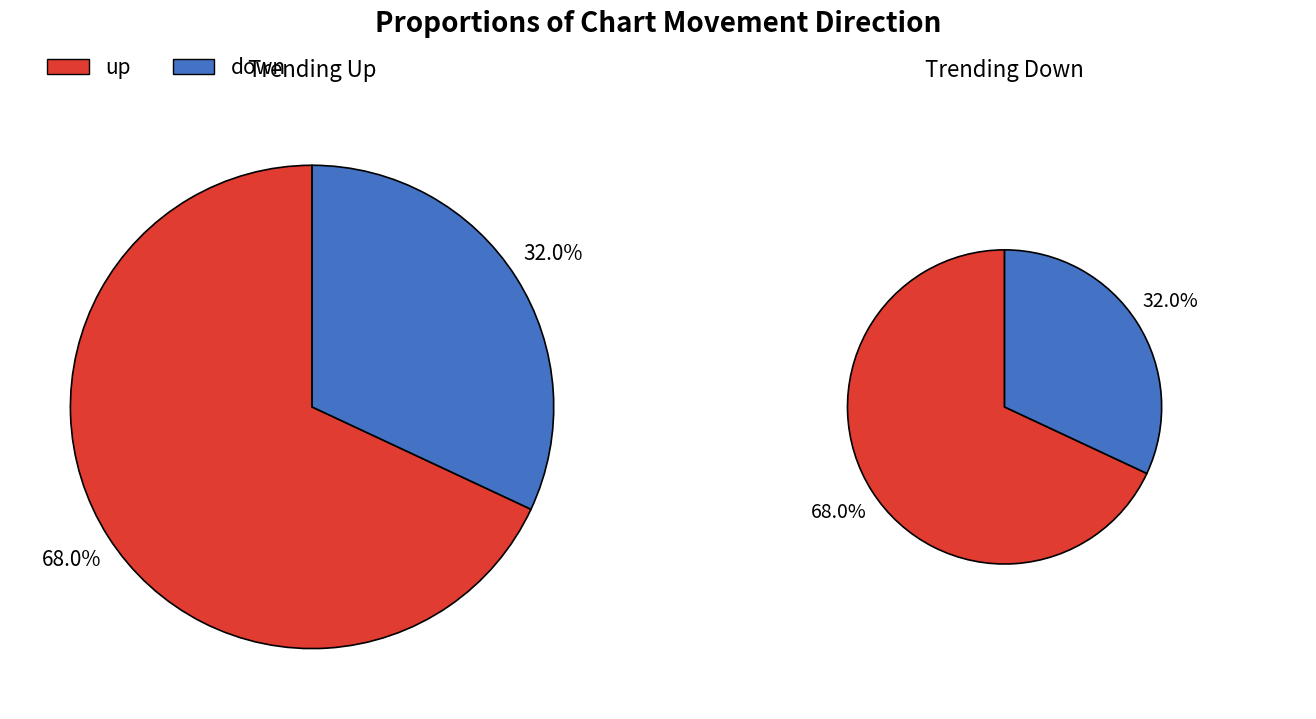

Is there any slice that represents more than half of the pie?

Yes